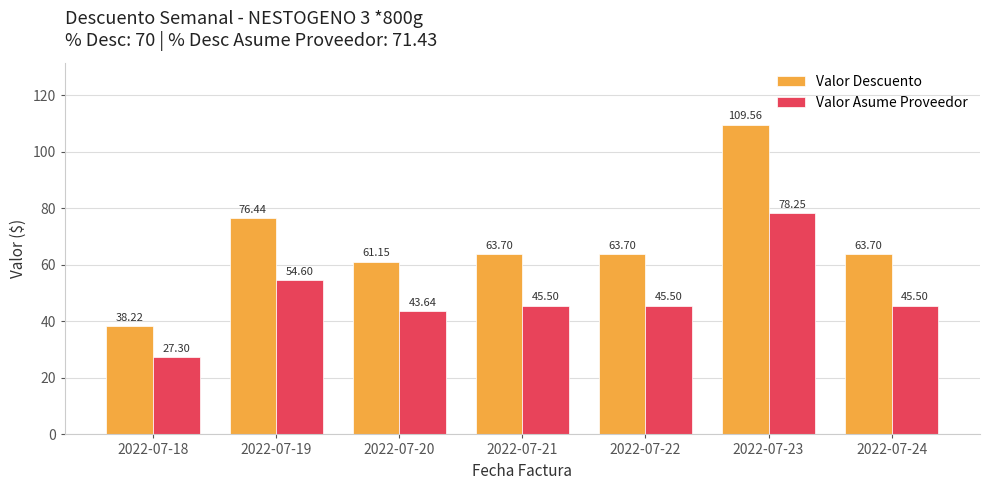

At which category does the chart reach its peak across all series?

2022-07-23